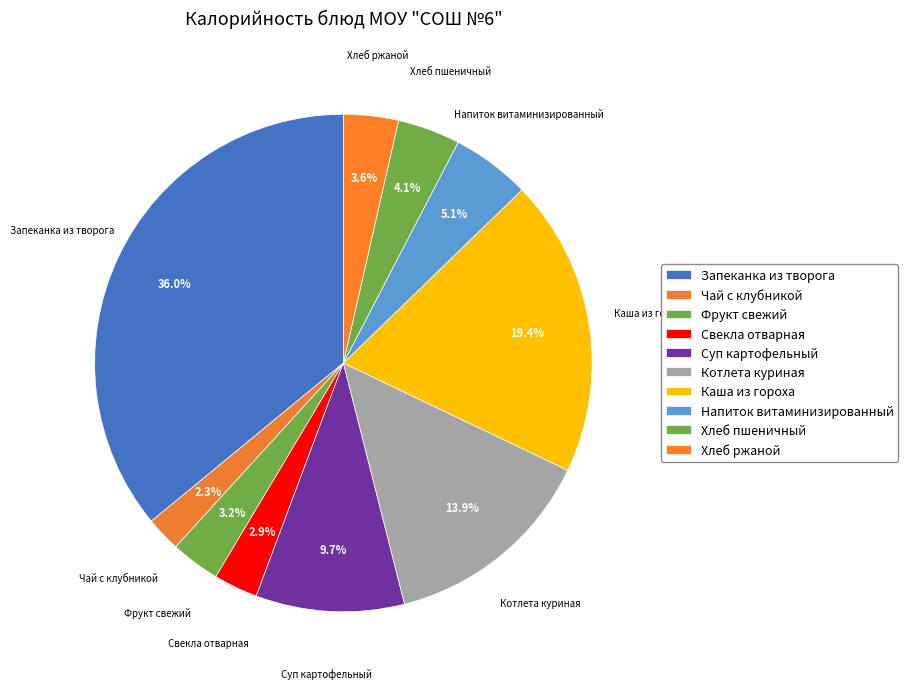

True or false: Хлеб пшеничный accounts for 4% of the total.

True